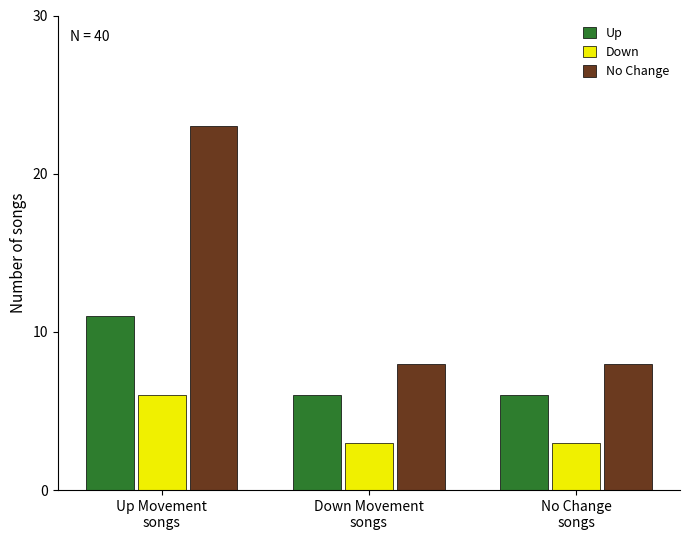

What is the greatest value displayed?

23